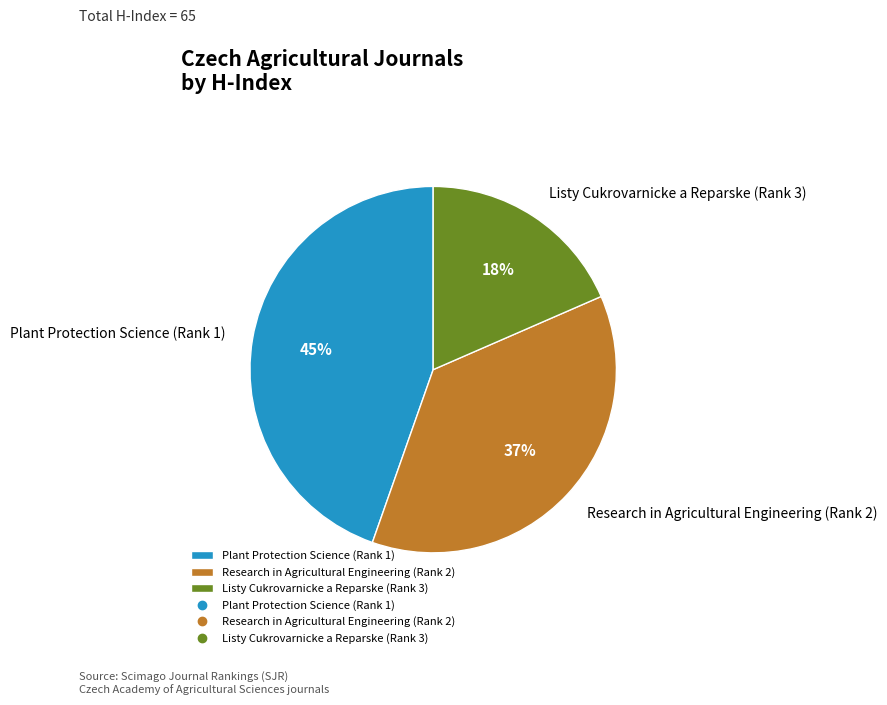

Between Listy Cukrovarnicke a Reparske (Rank 3) and Plant Protection Science (Rank 1), which is larger?

Plant Protection Science (Rank 1)